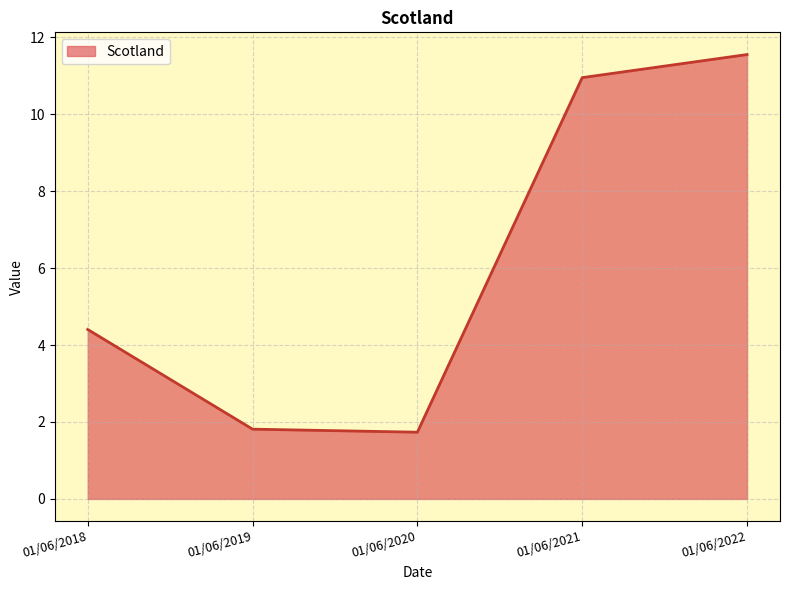

Approximately how many times larger is the value at 01/06/2020 compared to 01/06/2021?

0.2